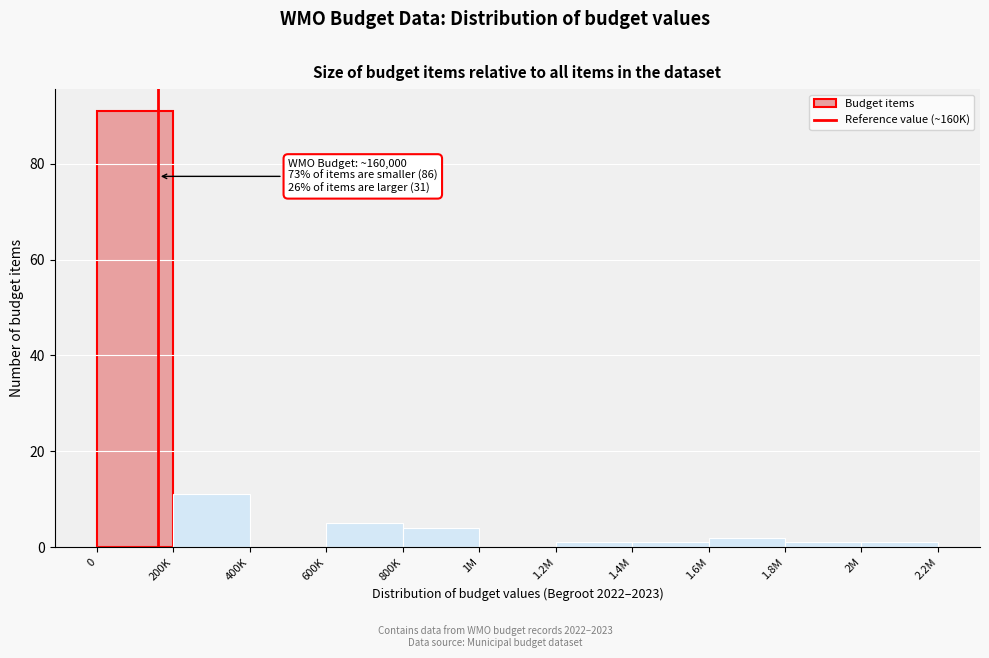

Reading right to left, what are all the values shown in this chart?

2M=1	1.8M=1	1.6M=2	1.4M=1	1.2M=1	1M=0	800K=4	600K=5	400K=0	200K=11	0=91